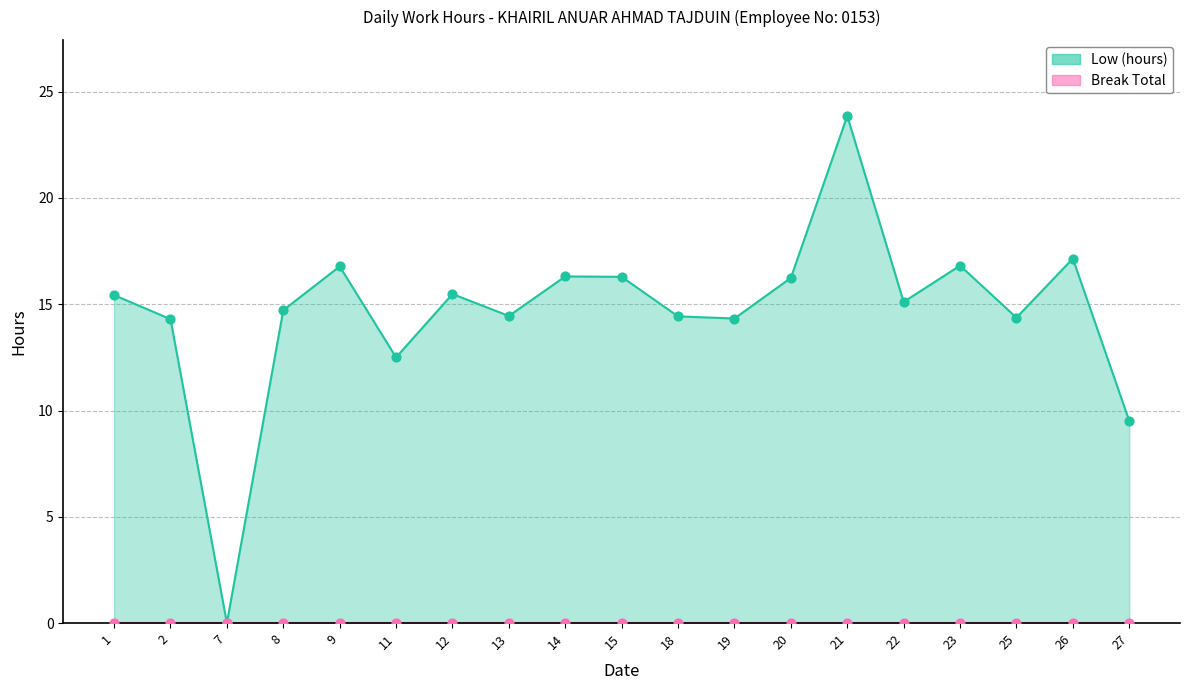

What is the ratio of the value at 27 to the value at 1?

0.6